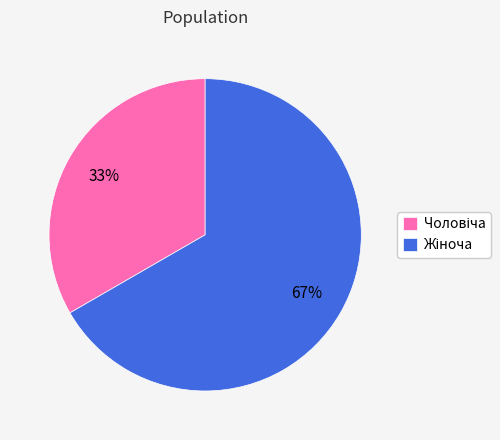

How many segments does this pie chart have?

2